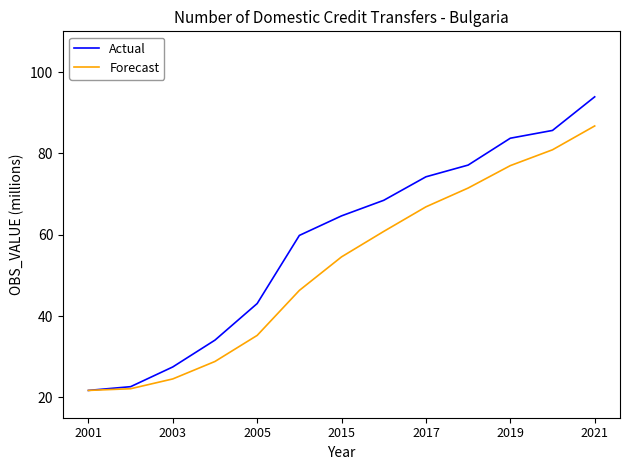

True or false: Actual has more than 2 interior local peaks.

False